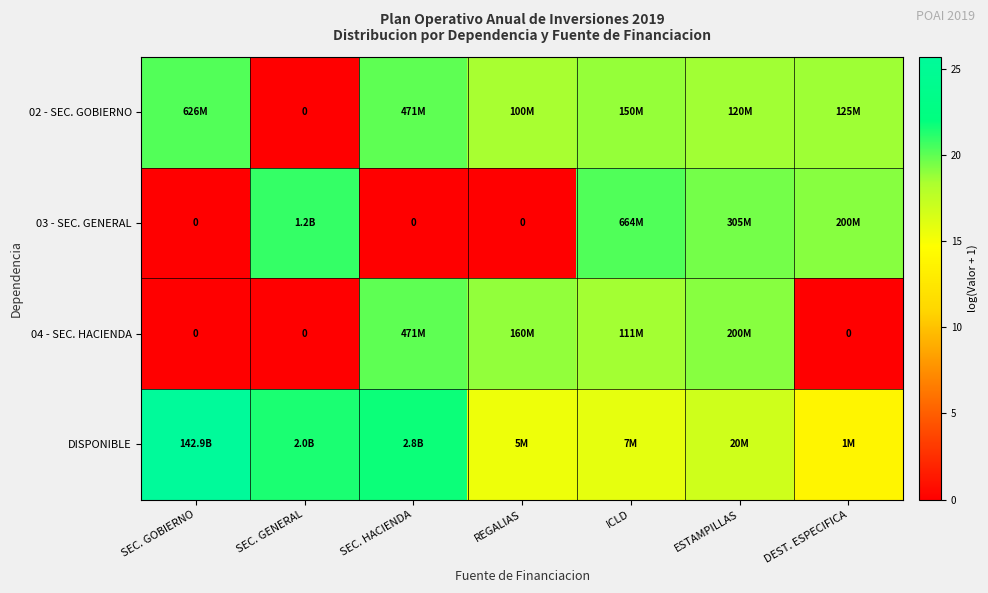

Rank the series by their maximum value, from lowest to highest.

04 - SEC. HACIENDA, 02 - SEC. GOBIERNO, 03 - SEC. GENERAL, DISPONIBLE